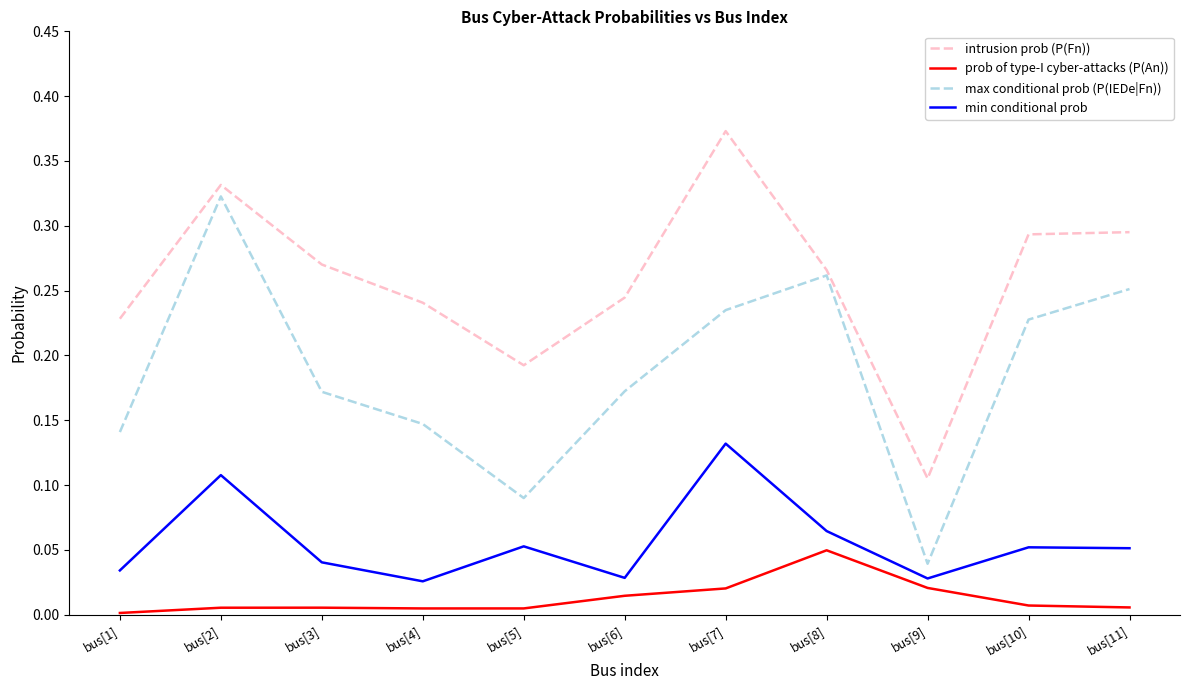

True or false: intrusion prob (P(Fn)) has a value of 0.2 at bus[10].

False